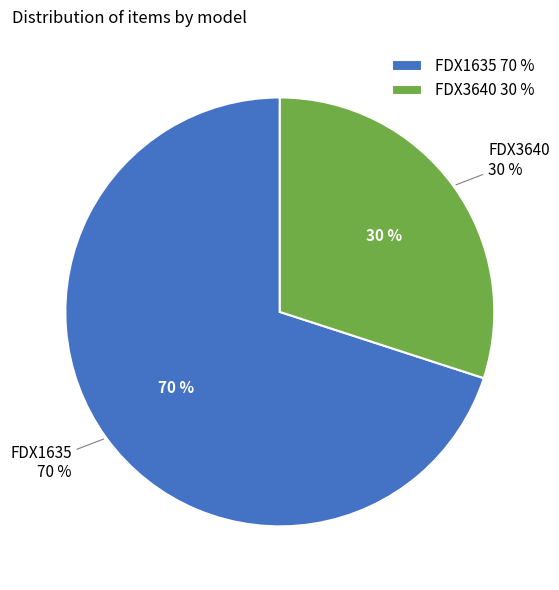

To the nearest percent, what percentage of the pie is FDX3640?

30%